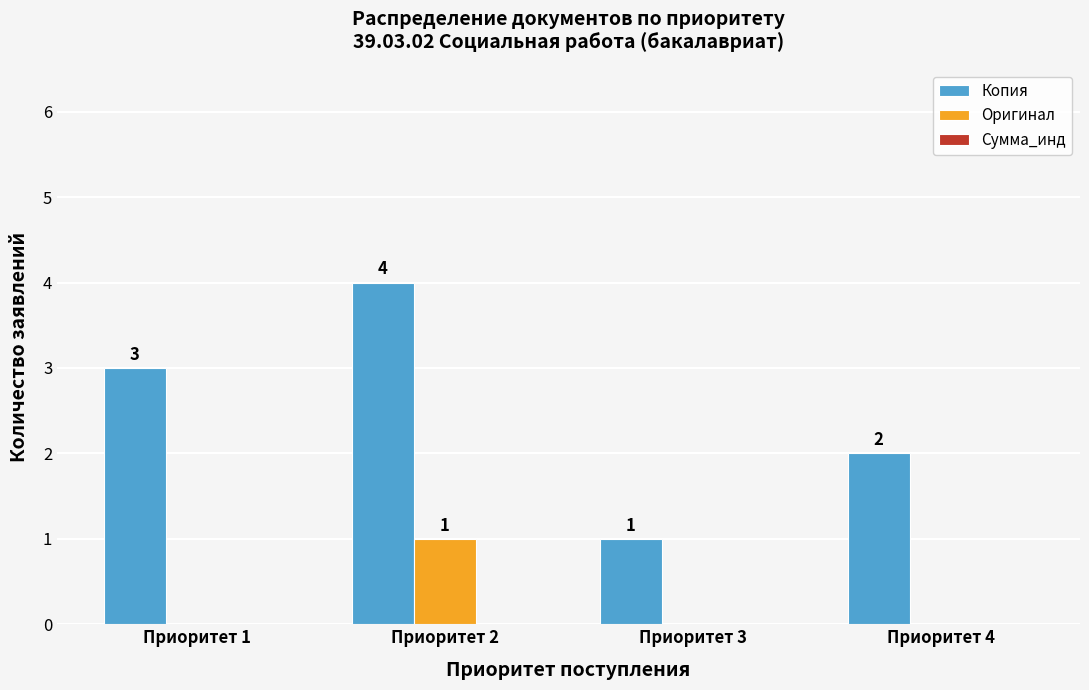

What is the total value across all series at Приоритет 2?

5